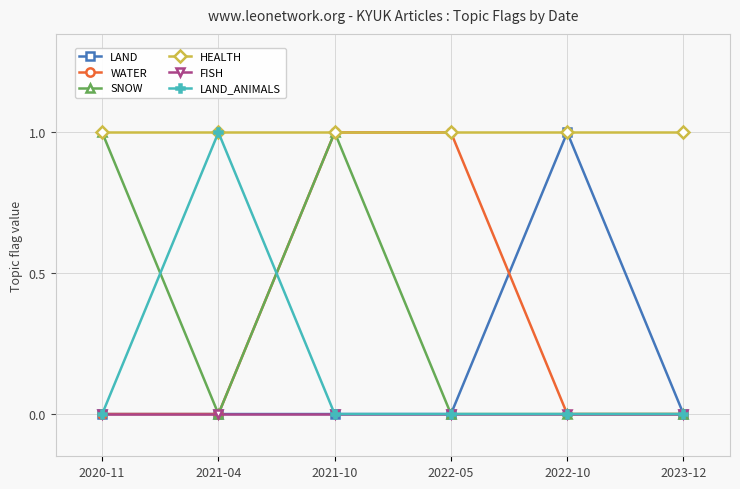

Which series has the largest total across all categories?

HEALTH